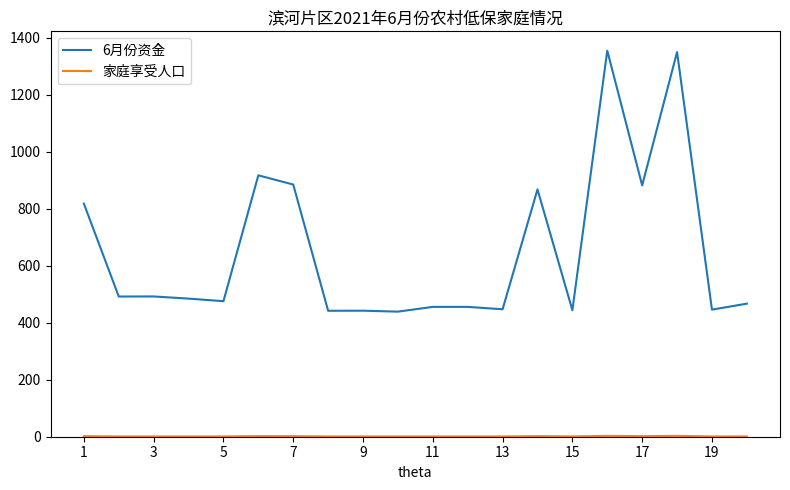

Which series has the largest range (max minus min)?

6月份资金